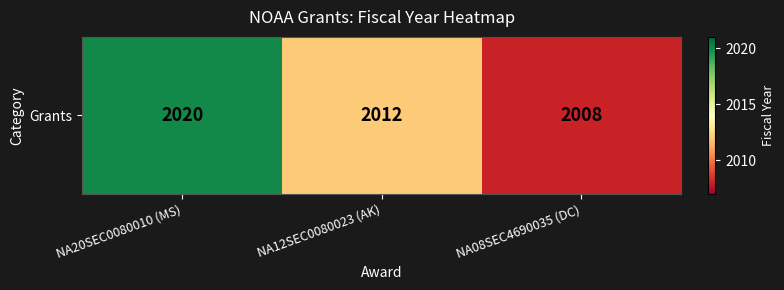

Is it true that the value at NA20SEC0080010 (MS) is 2020?

True